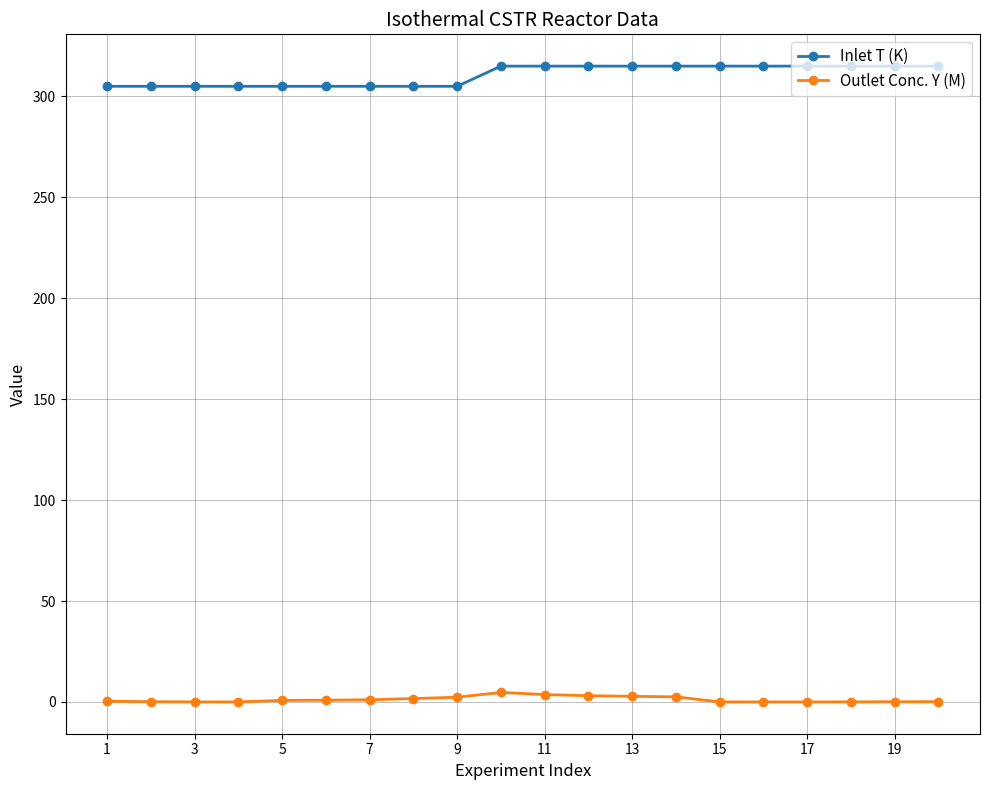

What is the difference between the maximum and minimum values in the Inlet T (K) series?

10.0